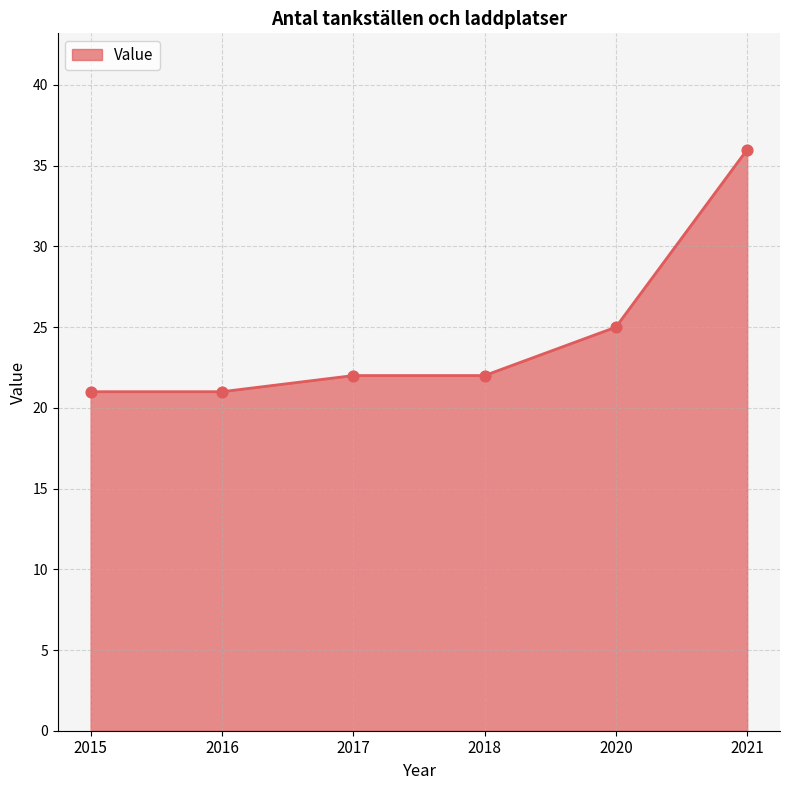

Approximately how many times larger is the value at 2015 compared to 2016?

1.0